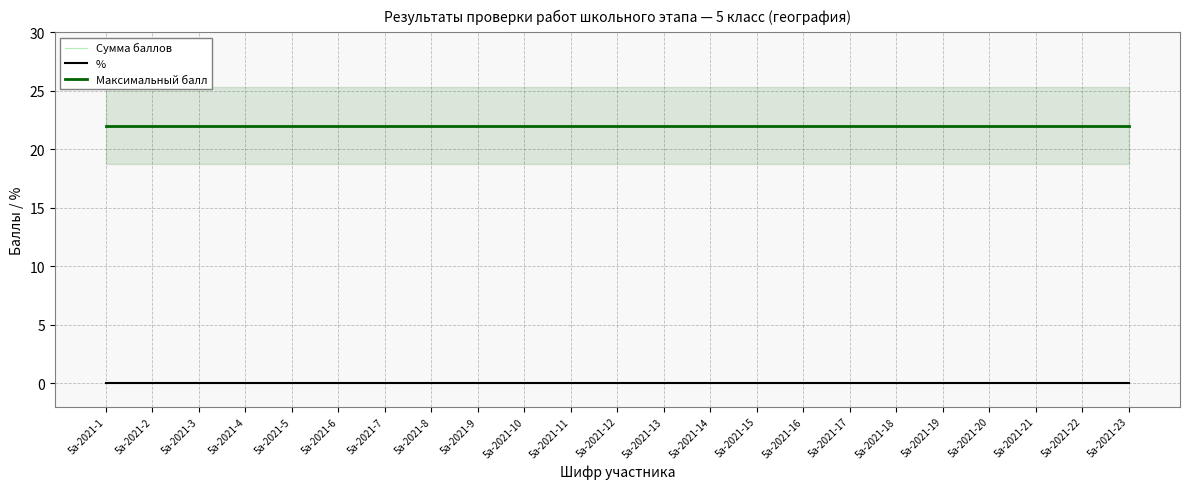

At which category is the sum across all series the highest?

5a-2021-1